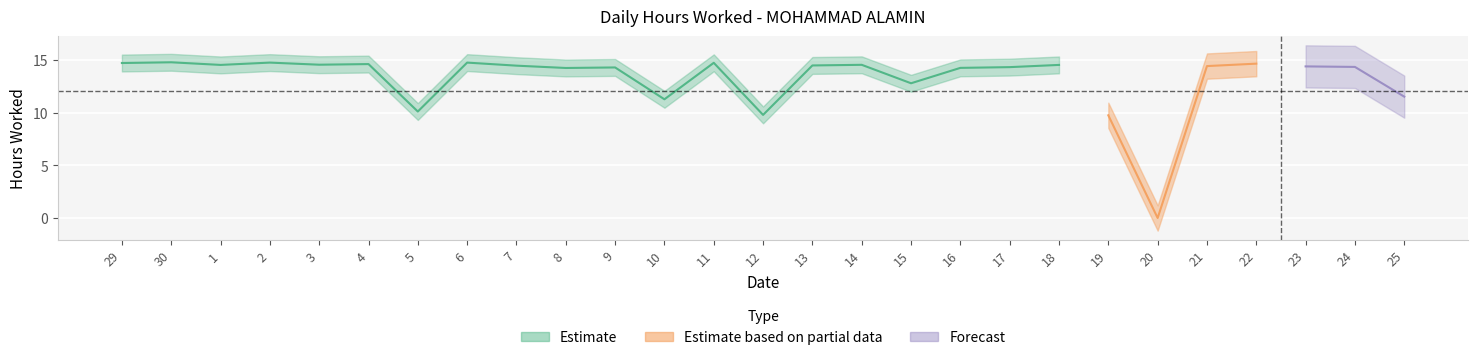

The chart shows a value of 9.8 at 12. True or false?

True